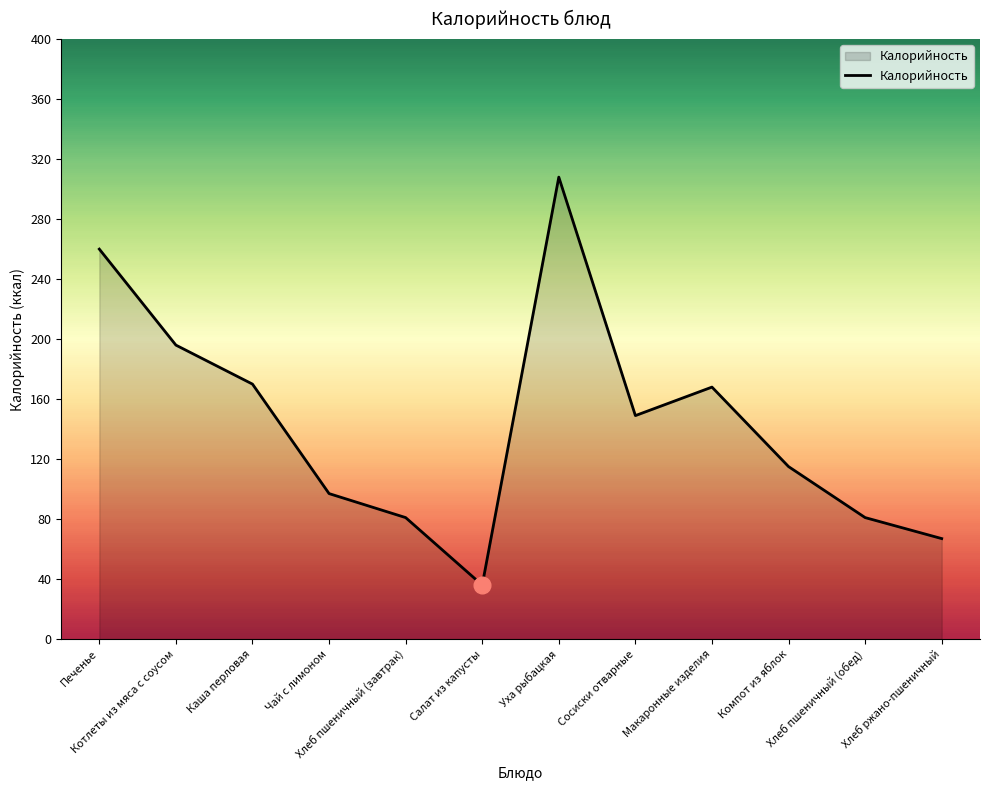

Reading left to right, what are all the values shown in this chart?

260	196	170	97	81	36	308	149	168	115	81	67